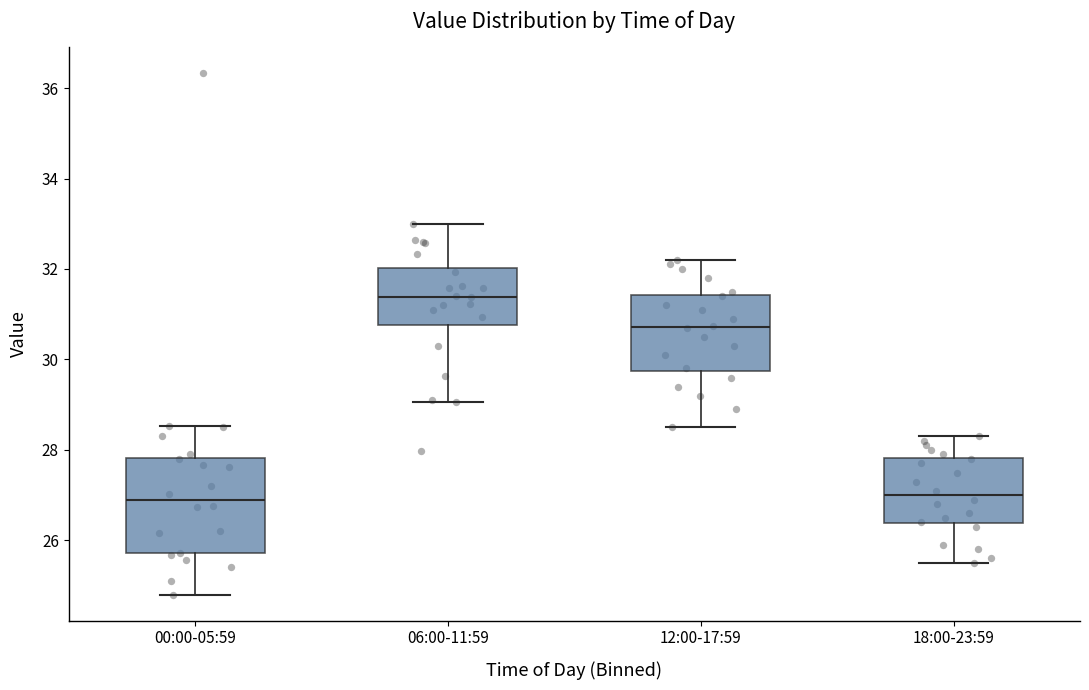

Reading left to right, transcribe this box plot: for each box, give where its median line is, the range the box spans, and where its two whiskers end, as read against the y-axis. The values are not printed on the chart, so give them approximately, as read against the axis.

00:00-05:59: median 27.0, box 25.8 to 27.8, whiskers 24.8 to 28.6
06:00-11:59: median 31.4, box 30.8 to 32.0, whiskers 29.0 to 33.0
12:00-17:59: median 30.8, box 29.8 to 31.4, whiskers 28.6 to 32.2
18:00-23:59: median 27.0, box 26.4 to 27.8, whiskers 25.6 to 28.4